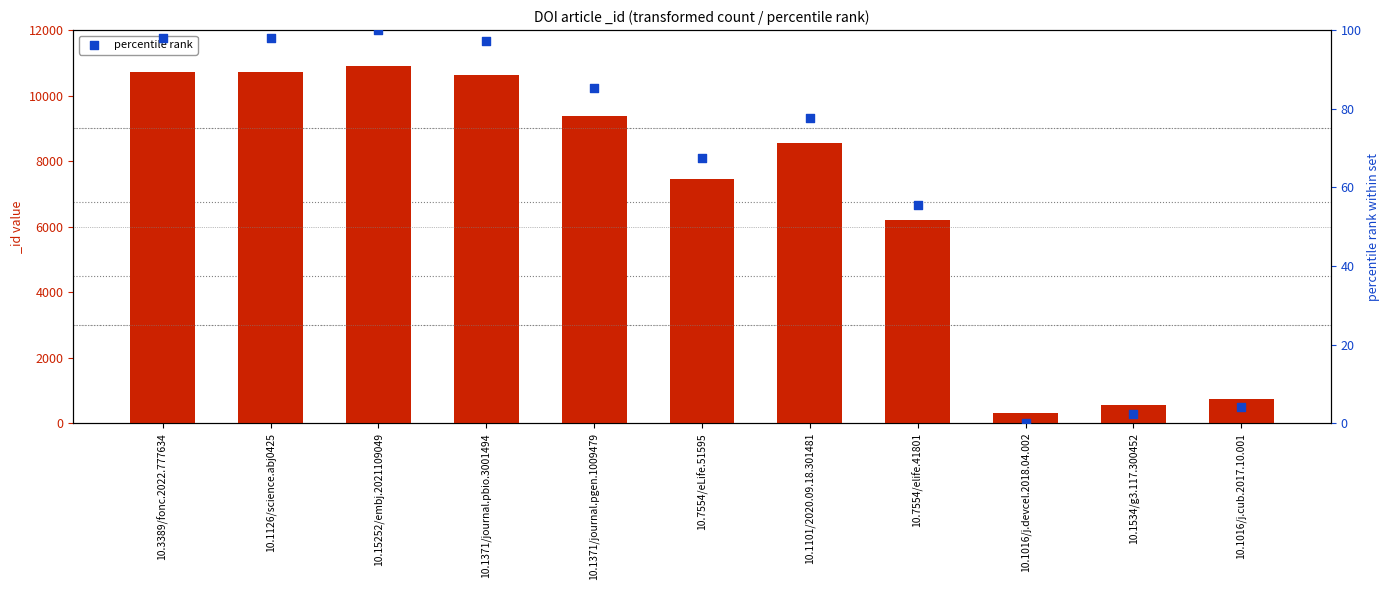

What is the change in value from 10.1126/science.abj0425 to 10.1371/journal.pgen.1009479?

-12.7